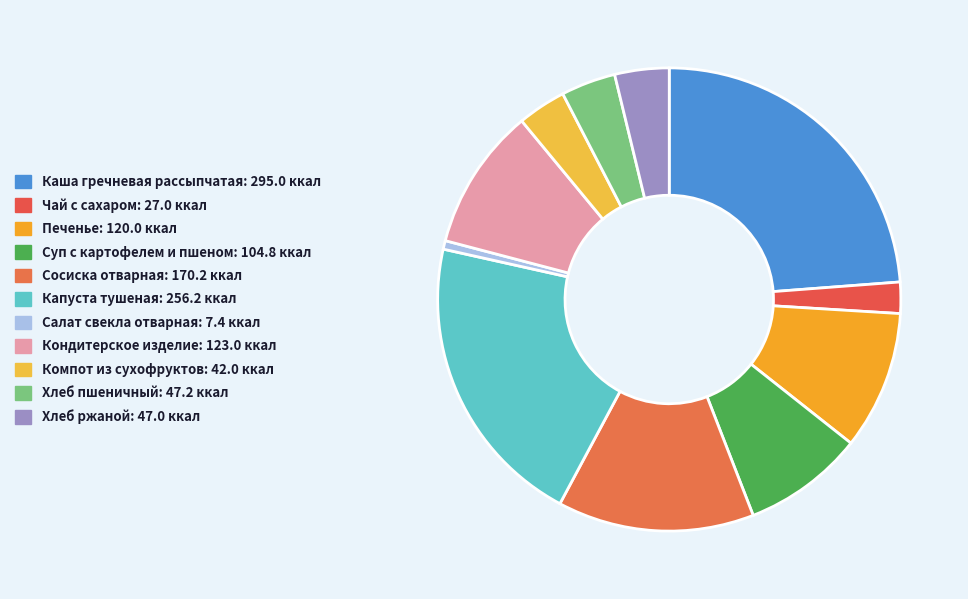

Approximately how many times larger is the value at Чай с сахаром compared to Салат свекла отварная?

3.6